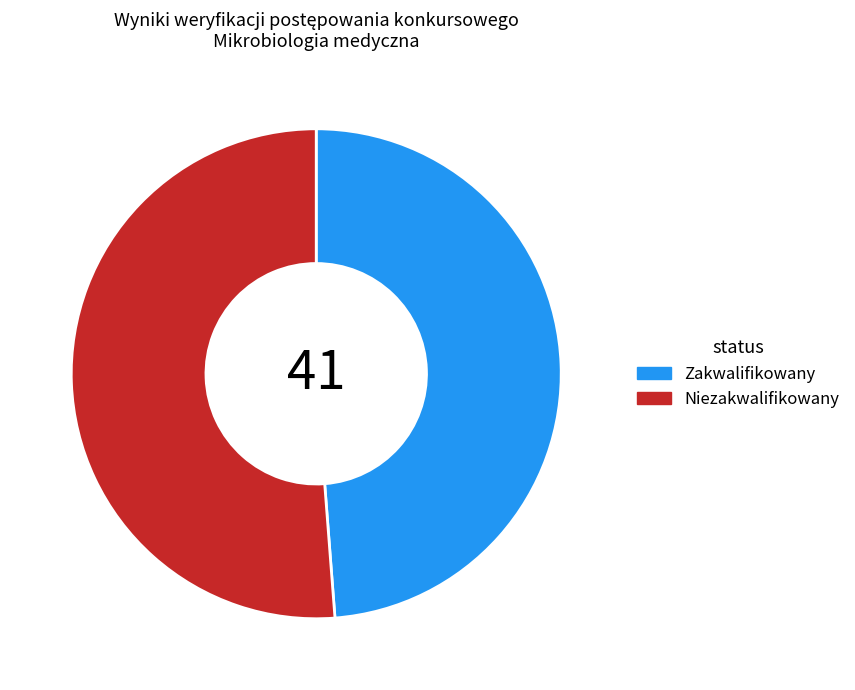

What is the ratio of the value at Zakwalifikowany to the value at Niezakwalifikowany?

1.0